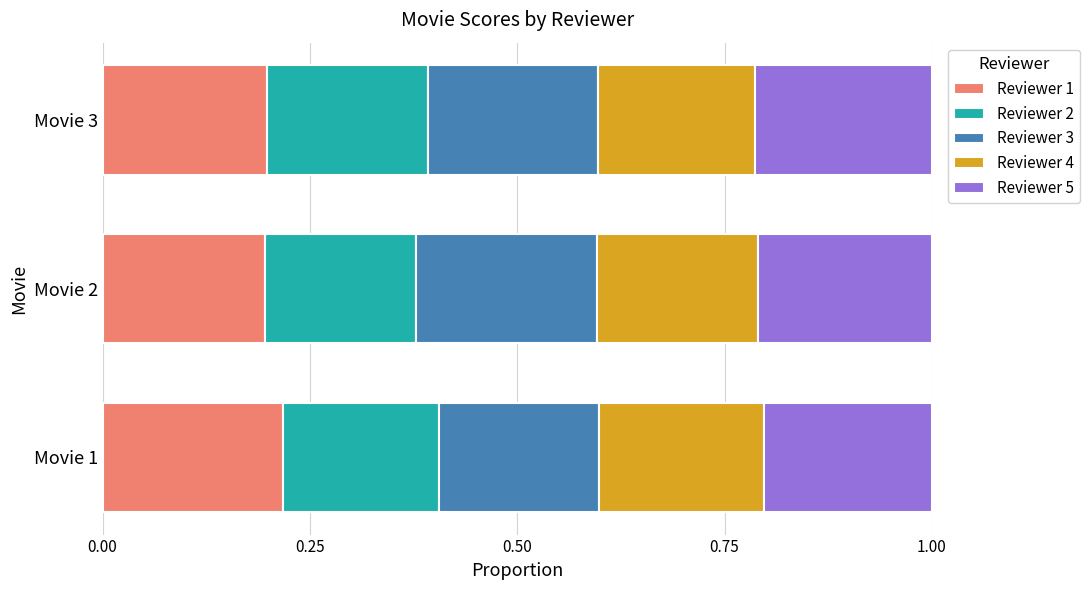

Is it true that Reviewer 1 equals 0.2 at Movie 2?

True